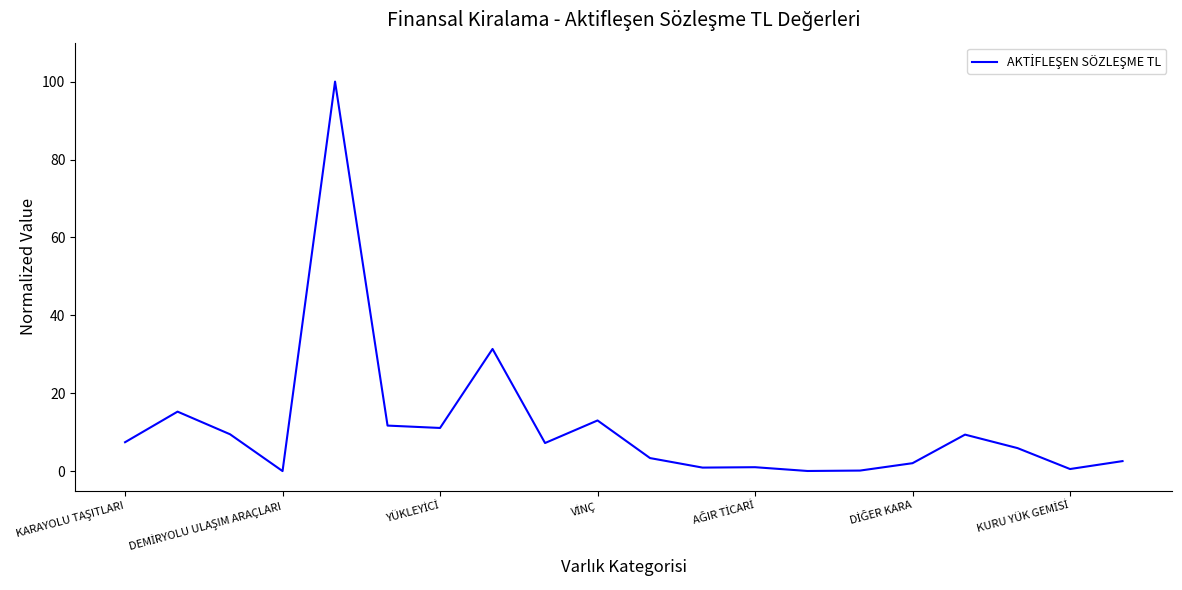

What is the greatest value displayed?

100.0